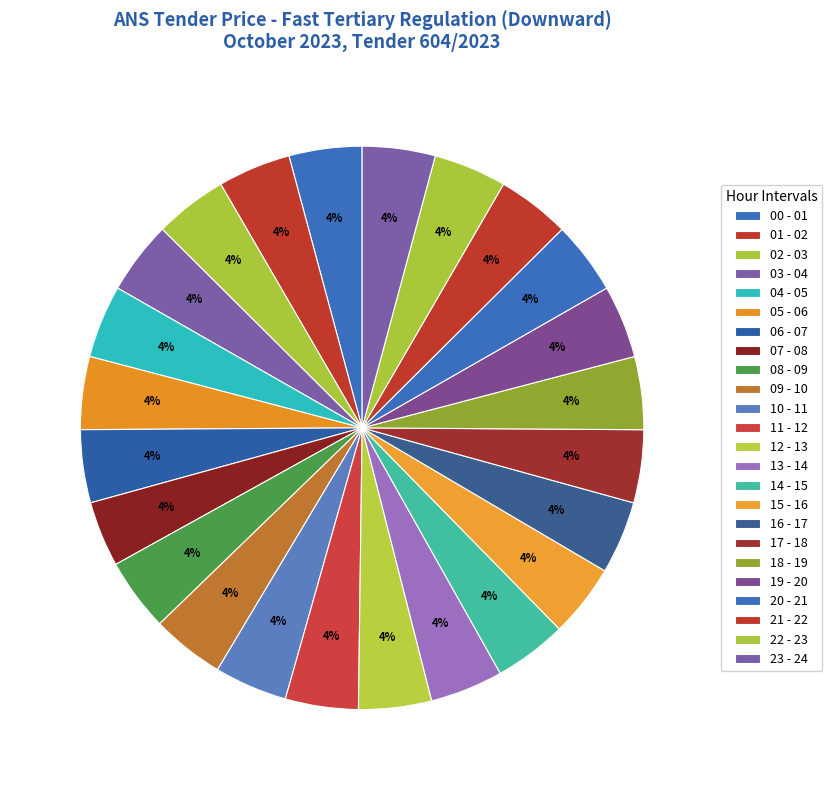

Between 07 - 08 and 21 - 22, which is larger?

21 - 22